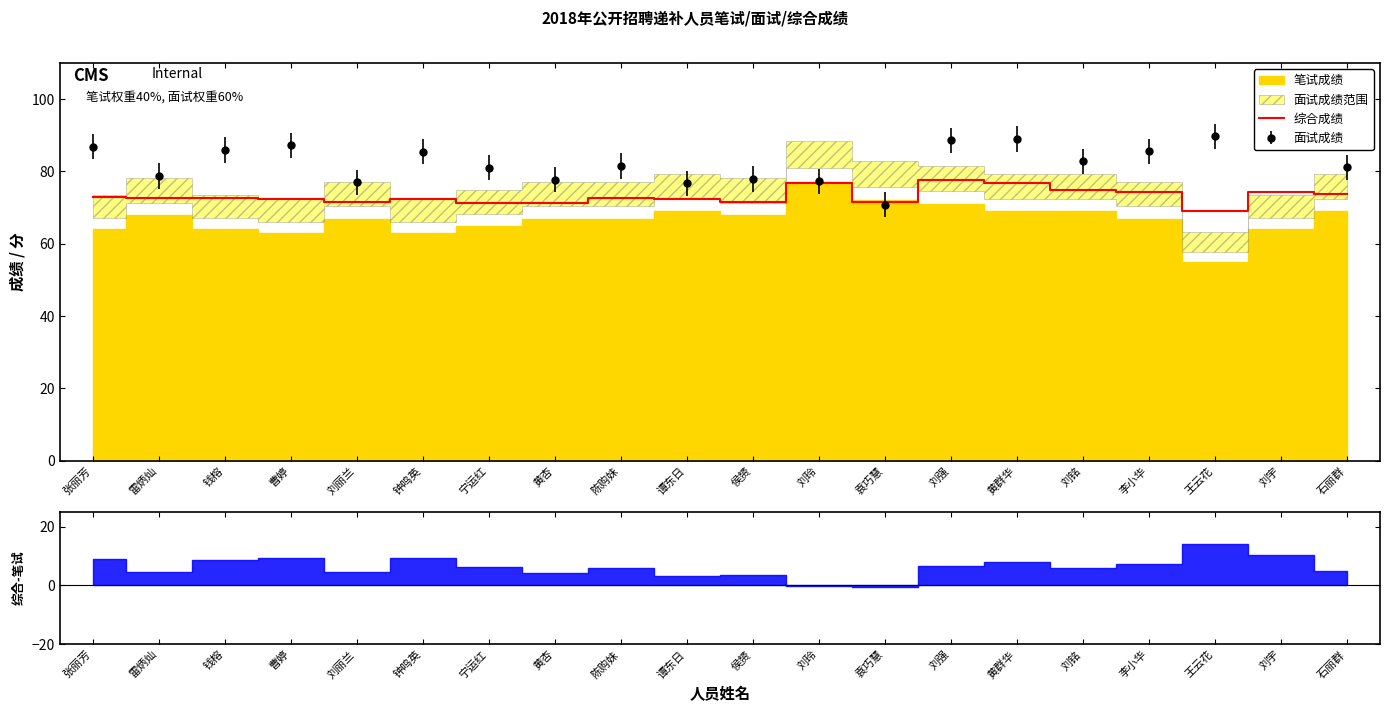

List the labels in order of value, largest first.

刘强, 刘玲, 黄群华, 刘铭, 李小华, 刘宇, 石丽群, 张丽芳, 陈购妹, 雷炳灿, 钱榕, 钟鸣英, 曹婷, 谭东日, 侯赟, 刘丽兰, 袁巧慧, 宁运红, 黄杏, 王云花